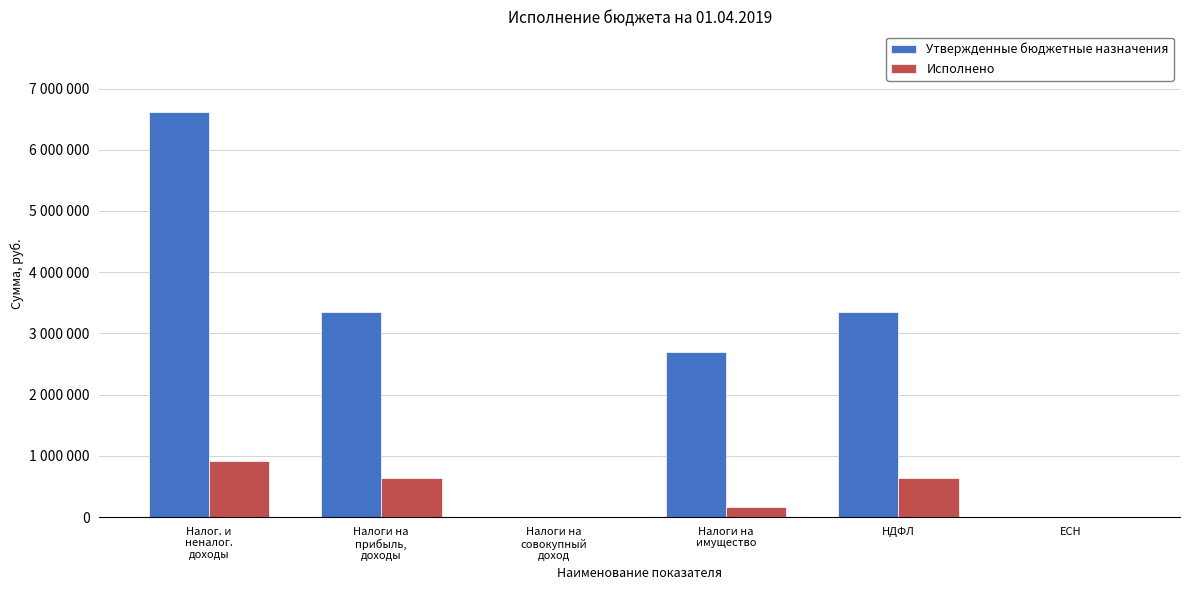

What are all the series names shown in the legend?

Утвержденные бюджетные назначения, Исполнено